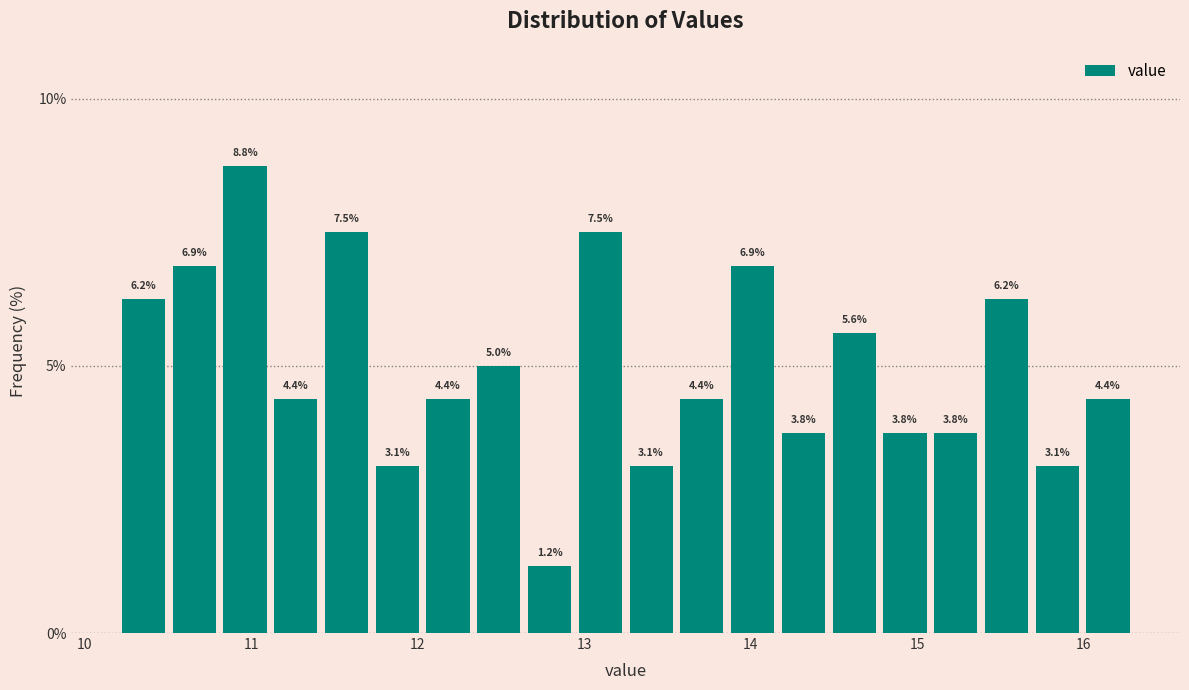

Around what value on the x-axis is the tallest bar? Give the approximate position of its centre, as read against the axis.

11.0